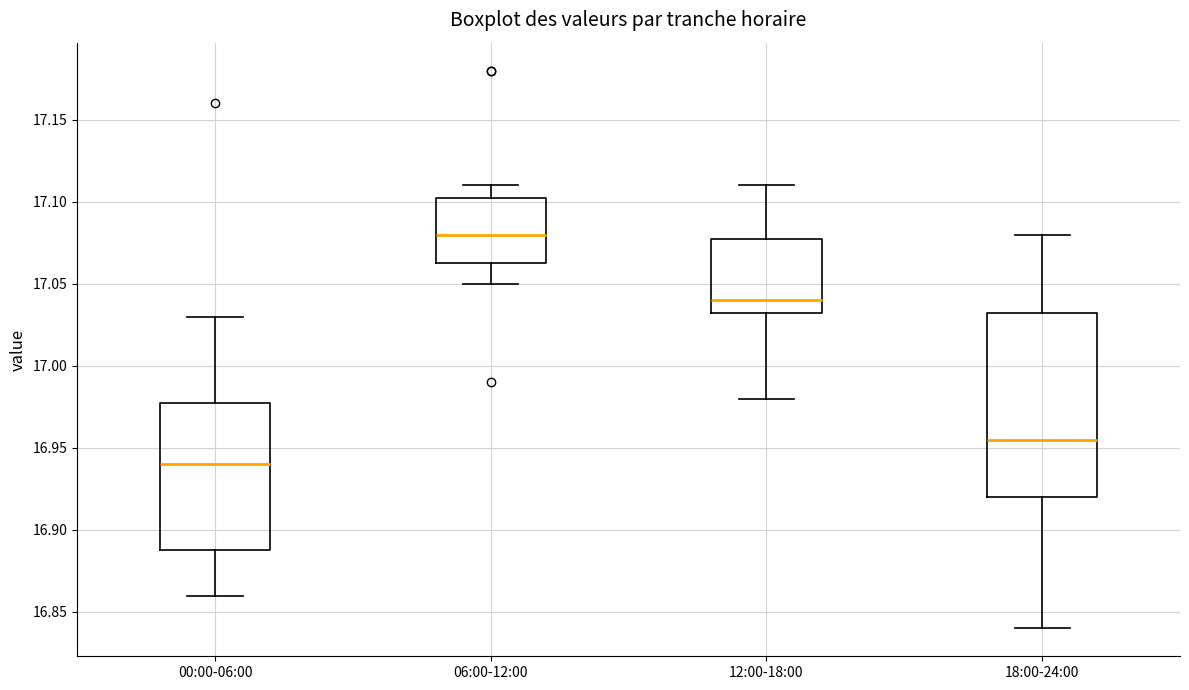

Reading left to right, read every box against the y-axis: the position of its median line, the range the box covers, and the ends of its whiskers. The values are not printed on the chart, so give them approximately, as read against the axis.

00:00-06:00: median 16.940, box 16.890 to 16.980, whiskers 16.860 to 17.030
06:00-12:00: median 17.080, box 17.065 to 17.105, whiskers 17.050 to 17.110
12:00-18:00: median 17.040, box 17.035 to 17.080, whiskers 16.980 to 17.110
18:00-24:00: median 16.955, box 16.920 to 17.035, whiskers 16.840 to 17.080